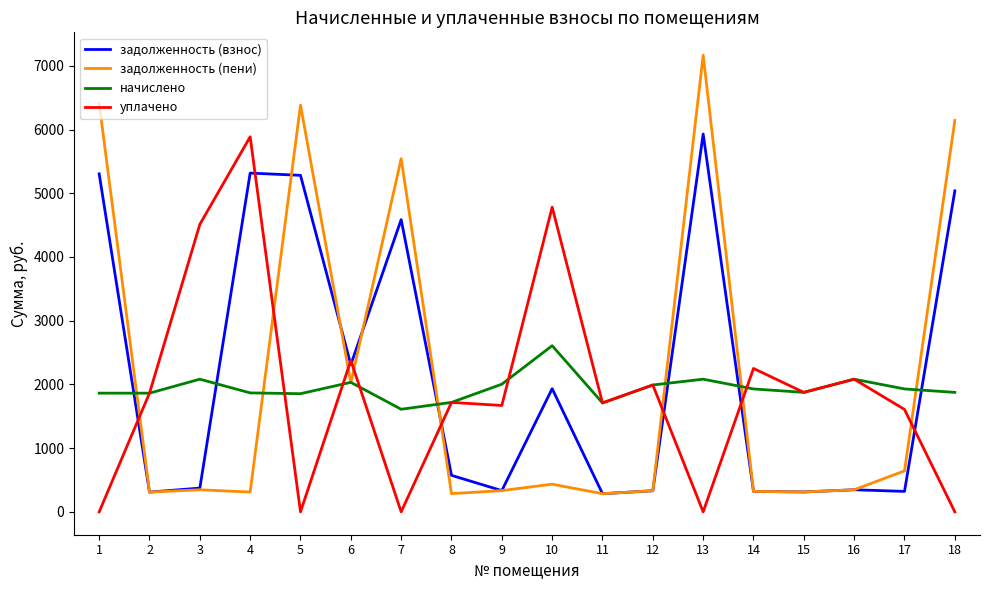

Does the chart have visible grid lines?

No